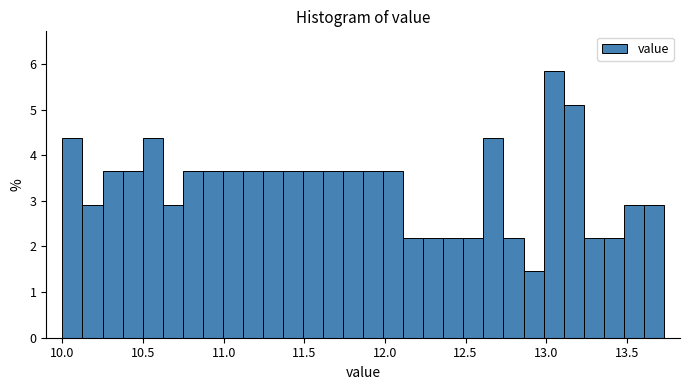

Read against the x-axis, roughly where is the centre of the tallest bar?

13.05